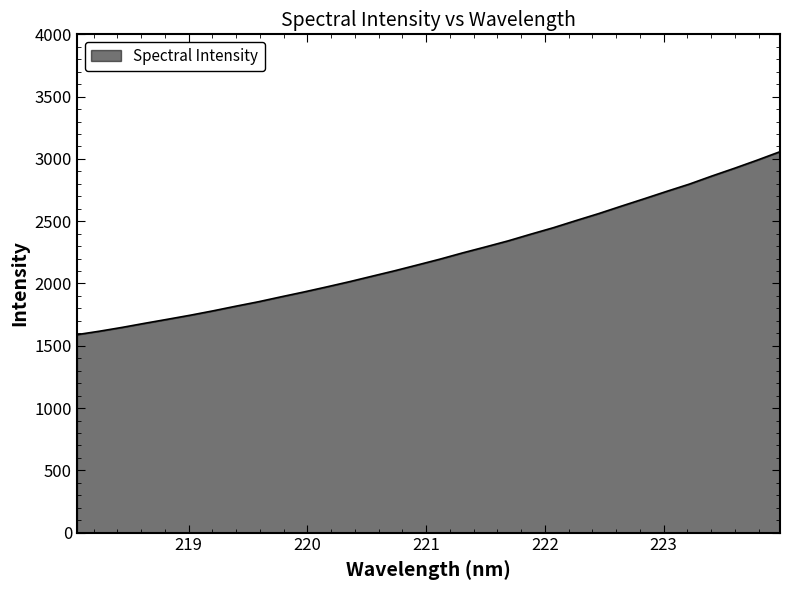

What is the difference between the maximum and minimum values?

1468.7